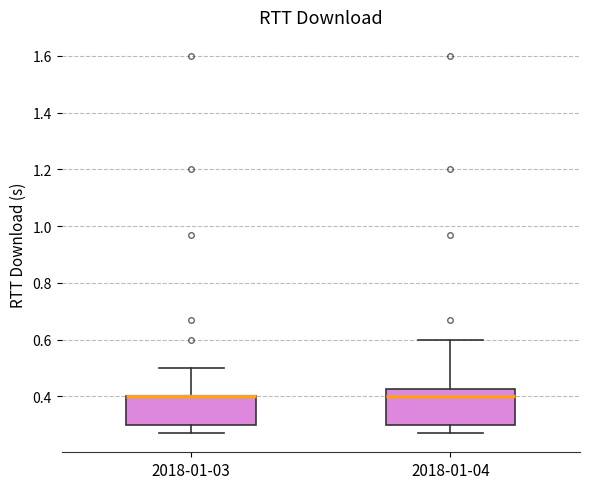

Reading left to right, transcribe this box plot: for each box, give where its median line is, the range the box spans, and where its two whiskers end, as read against the y-axis. The values are not printed on the chart, so give them approximately, as read against the axis.

2018-01-03: median 0.40 (drawn on the box's upper edge), box 0.30 to 0.40, whiskers 0.28 to 0.50
2018-01-04: median 0.40, box 0.30 to 0.42, whiskers 0.28 to 0.60